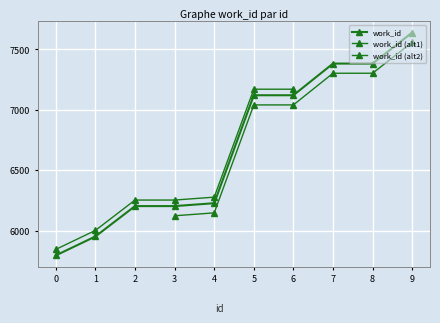

What is the value of the 7th point from the left?

7120